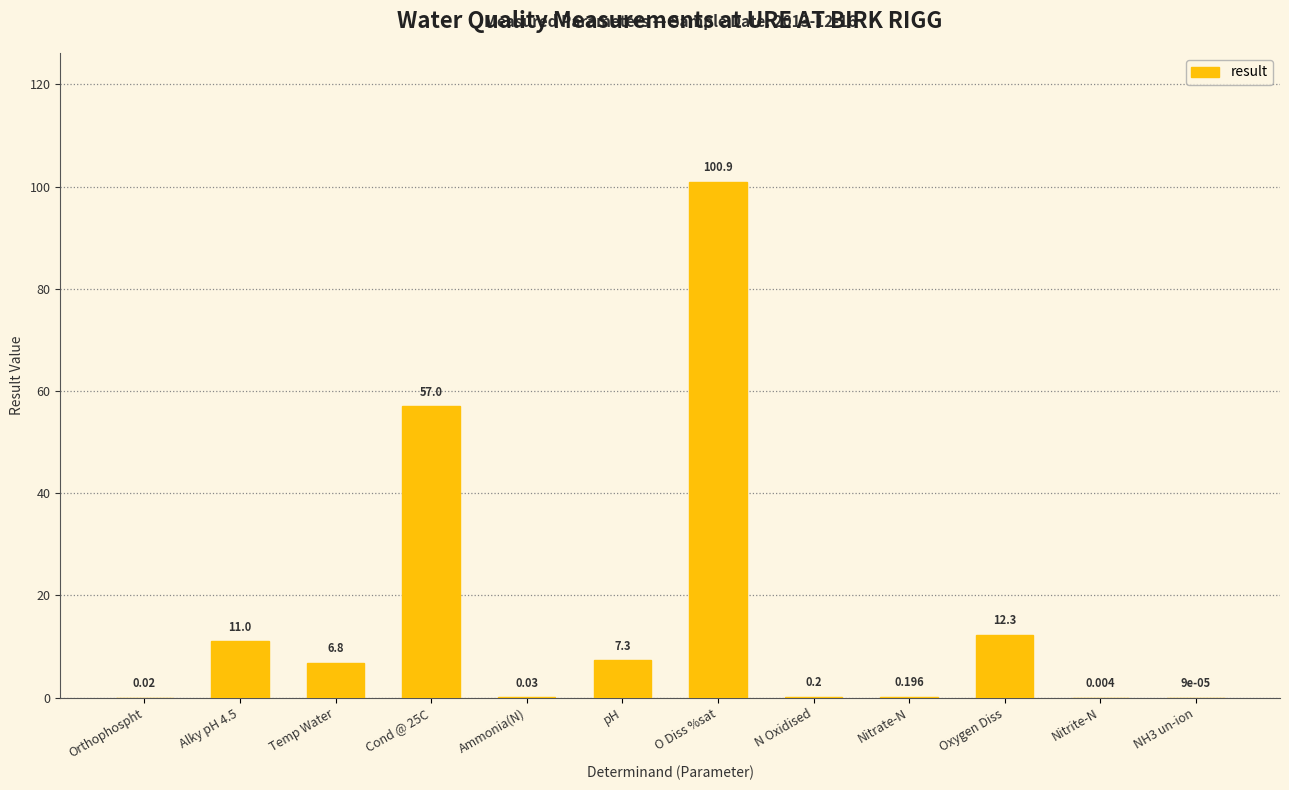

How many distinct data groups are displayed?

1